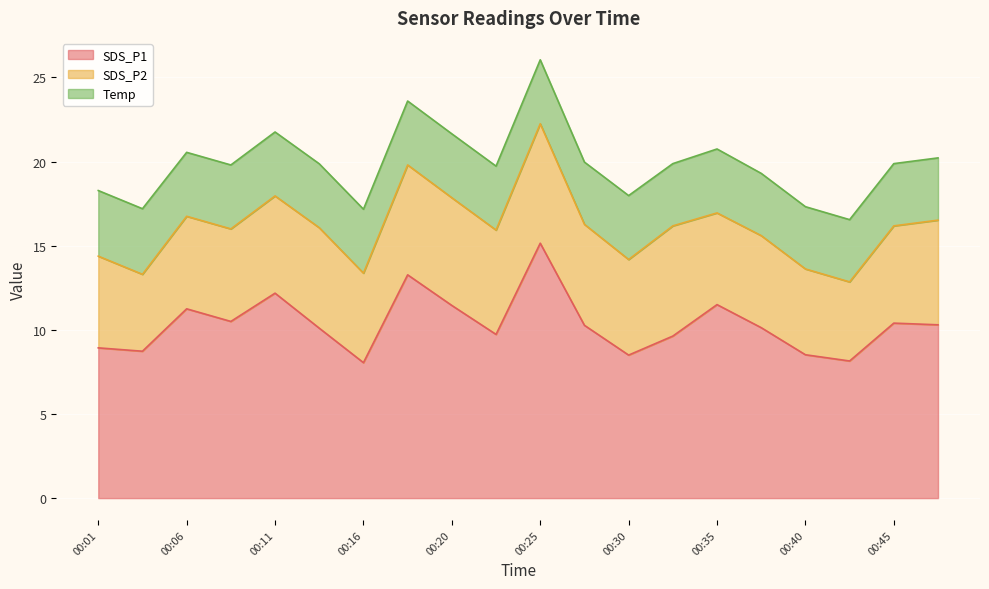

What is the difference between the maximum and second lowest values in the Temp series?

0.2